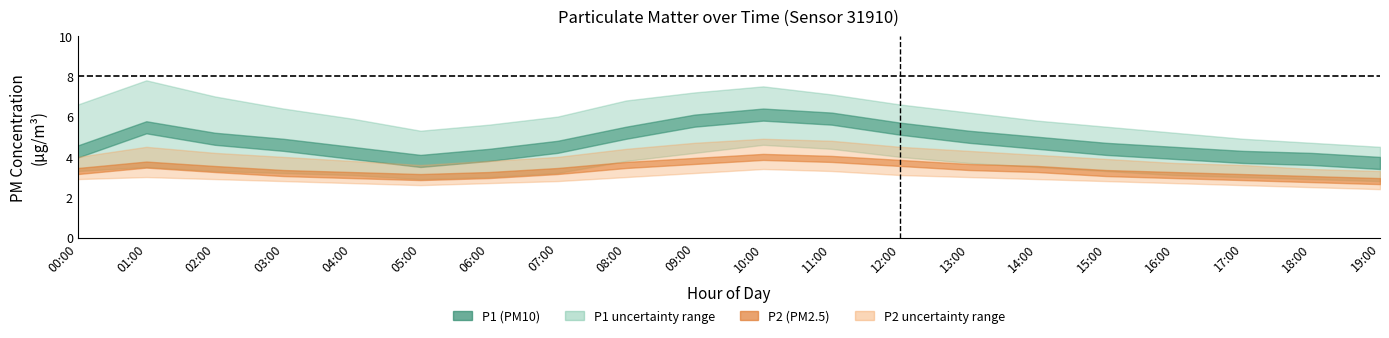

Reading left to right, what are all the values shown in this chart?

P1: 4.3	5.5	4.9	4.6	4.2	3.8	4.1	4.5	5.2	5.8	6.1	5.9	5.4	5.0	4.7	4.4	4.2	4.0	3.9	3.7
P1_upper: 6.6	7.8	7.0	6.4	5.9	5.3	5.6	6.0	6.8	7.2	7.5	7.1	6.6	6.2	5.8	5.5	5.2	4.9	4.7	4.5
P1_lower: 3.3	3.5	3.3	3.2	3.1	2.9	3.0	3.2	3.8	4.2	4.6	4.4	4.0	3.7	3.5	3.3	3.1	3.0	2.9	2.8
P2: 3.3	3.6	3.4	3.2	3.1	3.0	3.1	3.3	3.6	3.8	4.0	3.9	3.7	3.5	3.4	3.2	3.1	3.0	2.9	2.8
P2_upper: 4.0	4.5	4.2	4.0	3.8	3.6	3.8	4.0	4.4	4.7	4.9	4.8	4.5	4.3	4.1	3.9	3.7	3.6	3.4	3.3
P2_lower: 2.9	3.0	2.9	2.8	2.7	2.6	2.7	2.8	3.0	3.2	3.4	3.3	3.1	3.0	2.9	2.8	2.7	2.6	2.5	2.4